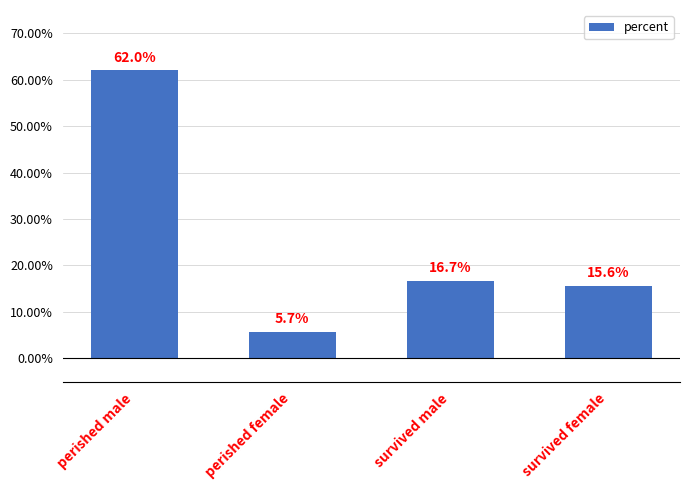

What is the sum of all values?

100.0